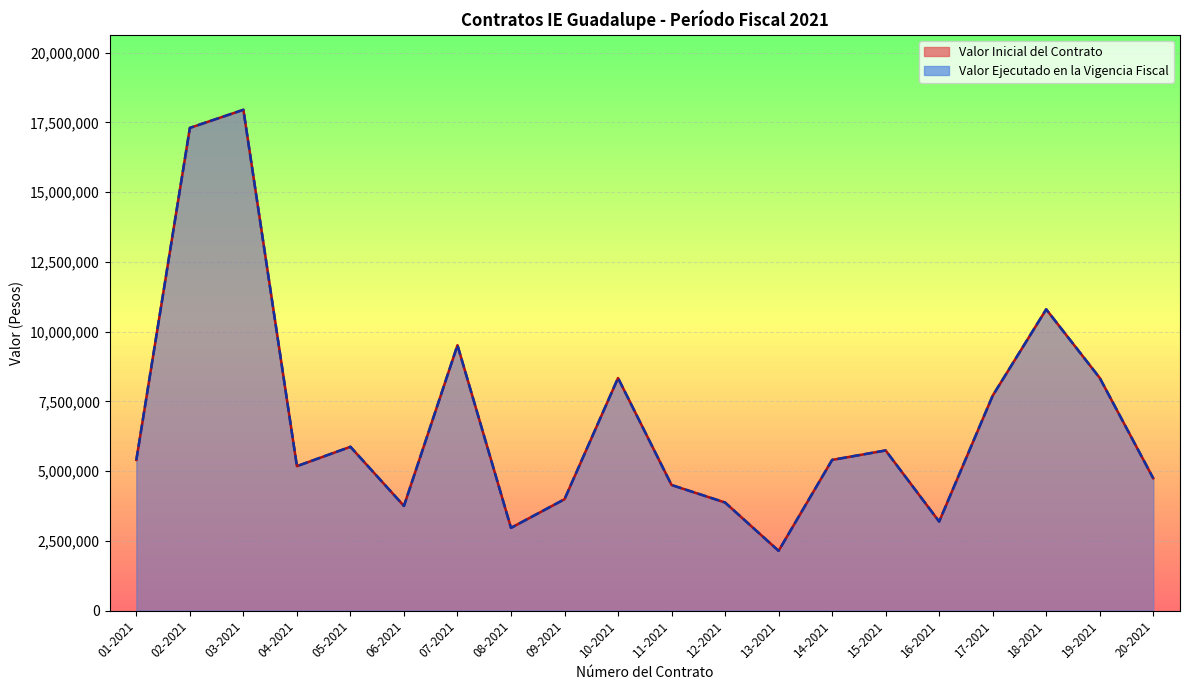

True or false: Valor Inicial del Contrato and Valor Ejecutado en la Vigencia Fiscal intersect in this chart.

False